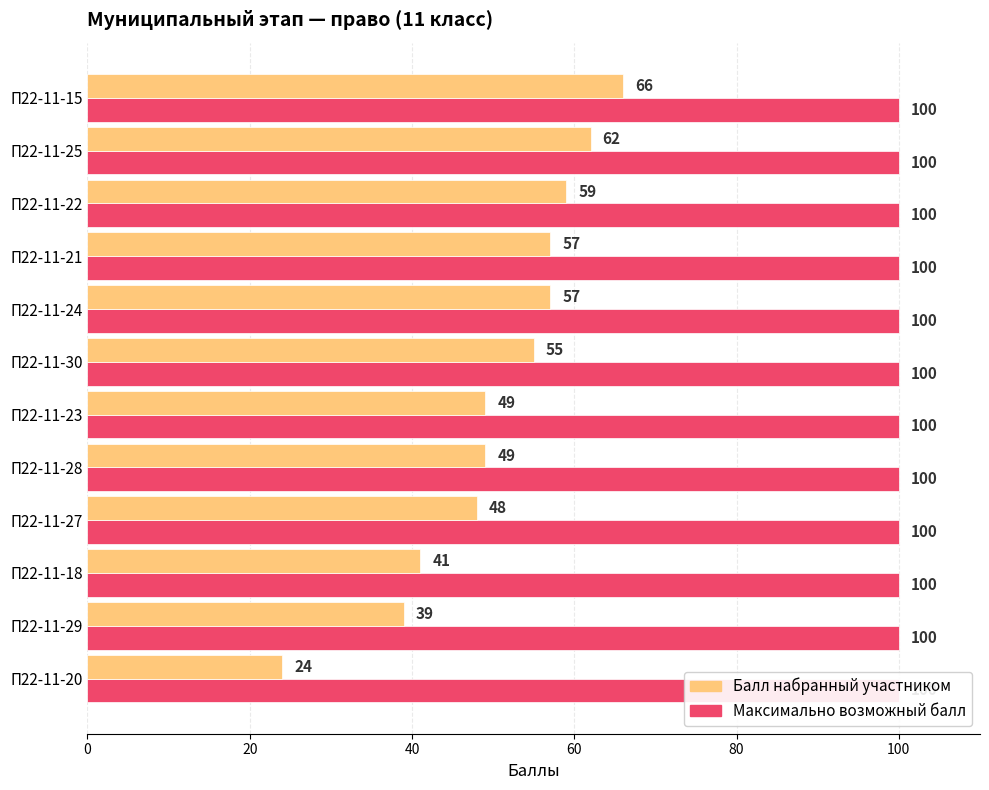

Which series has the widest spread of values?

Балл набранный участником